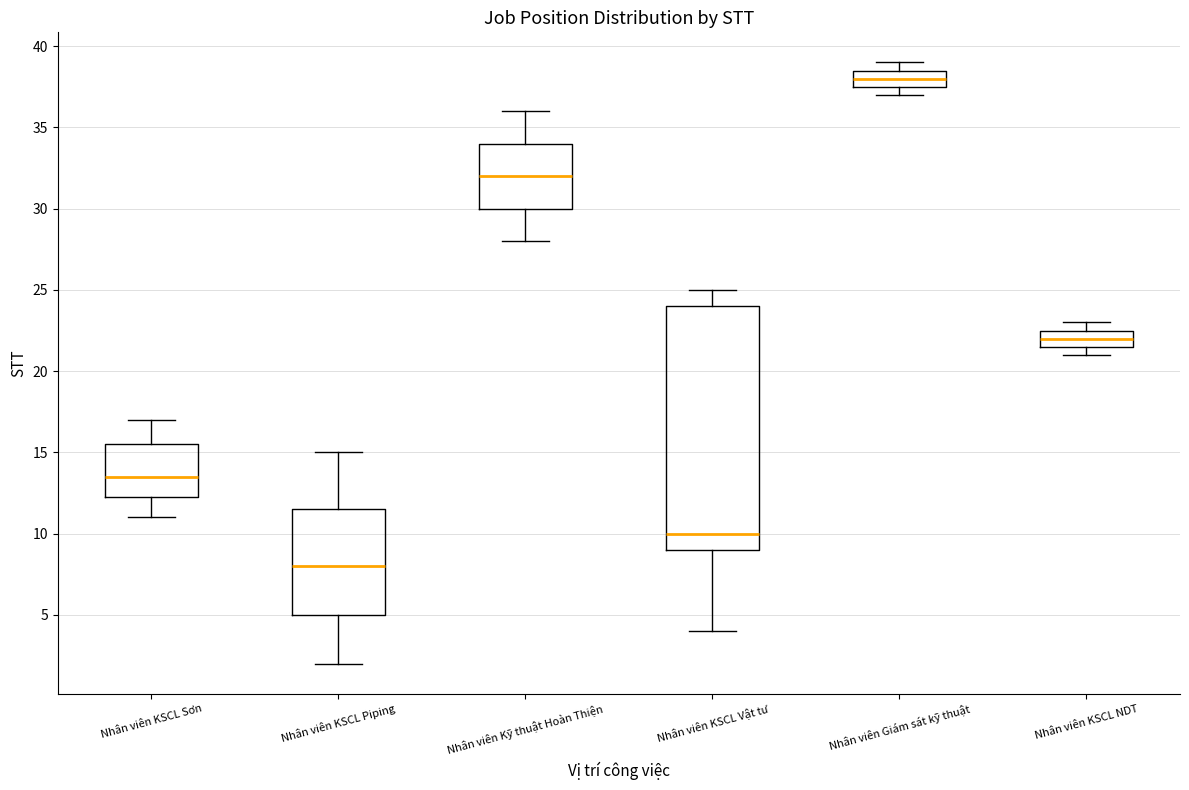

Reading left to right, read every box against the y-axis: the position of its median line, the range the box covers, and the ends of its whiskers. The values are not printed on the chart, so give them approximately, as read against the axis.

Nhân viên KSCL Sơn: median 13.5, box 12.5 to 15.5, whiskers 11.0 to 17.0
Nhân viên KSCL Piping: median 8.0, box 5.0 to 11.5, whiskers 2.0 to 15.0
Nhân viên Kỹ thuật Hoàn Thiện: median 32.0, box 30.0 to 34.0, whiskers 28.0 to 36.0
Nhân viên KSCL Vật tư: median 10.0, box 9.0 to 24.0, whiskers 4.0 to 25.0
Nhân viên Giám sát kỹ thuật: median 38.0, box 37.5 to 38.5, whiskers 37.0 to 39.0
Nhân viên KSCL NDT: median 22.0, box 21.5 to 22.5, whiskers 21.0 to 23.0